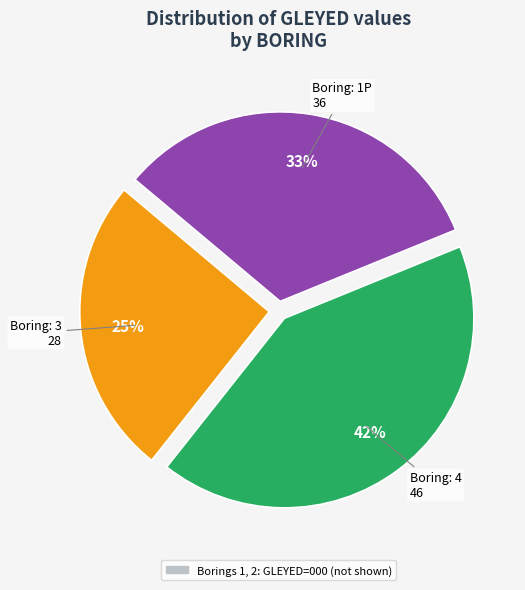

To the nearest percent, what is the average slice percentage?

33%